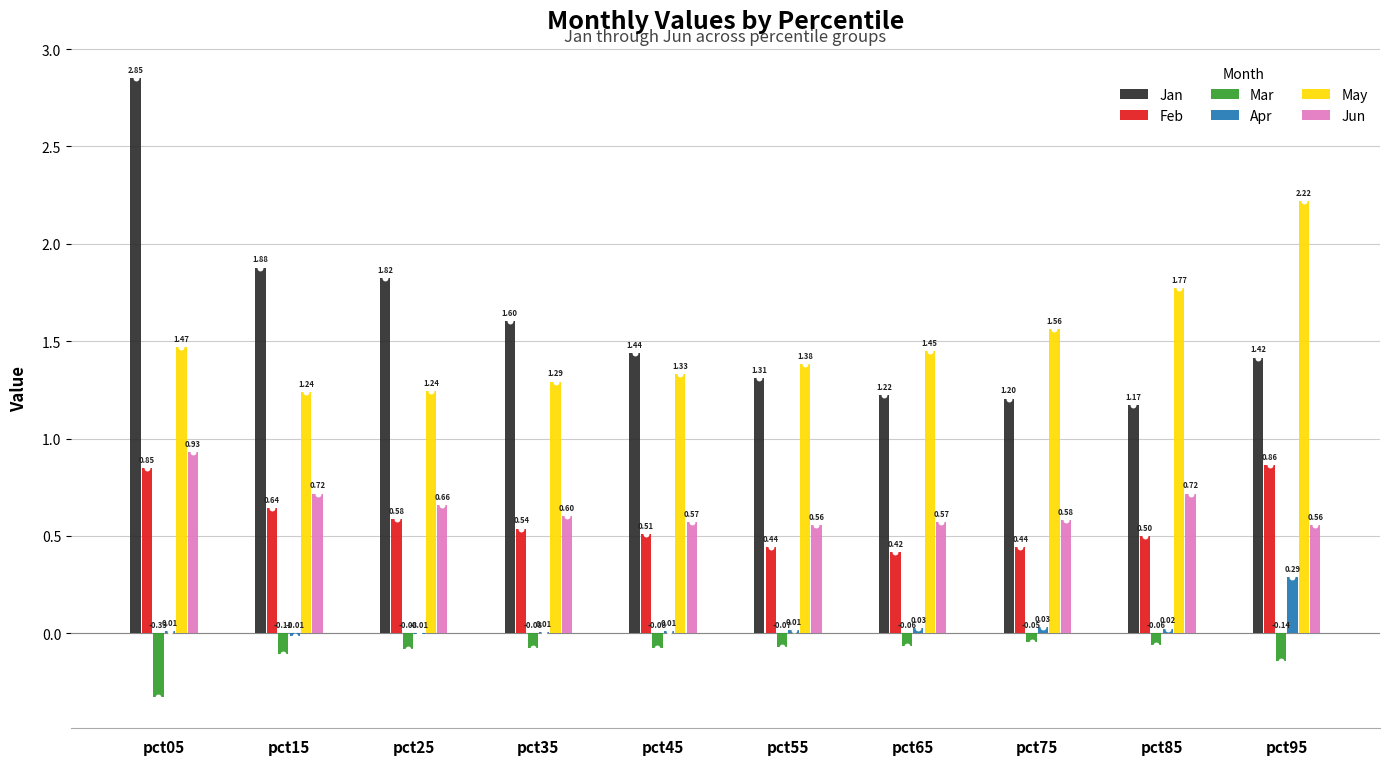

At how many categories does at least one series exceed 0?

10